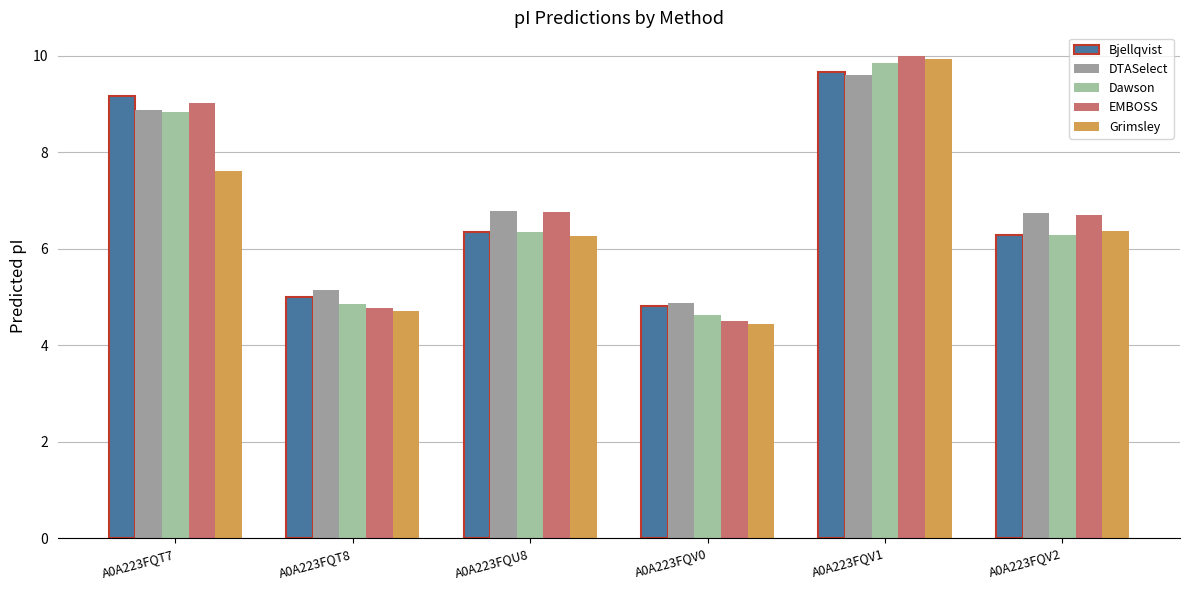

What is the total value across all series at A0A223FQU8?

32.5